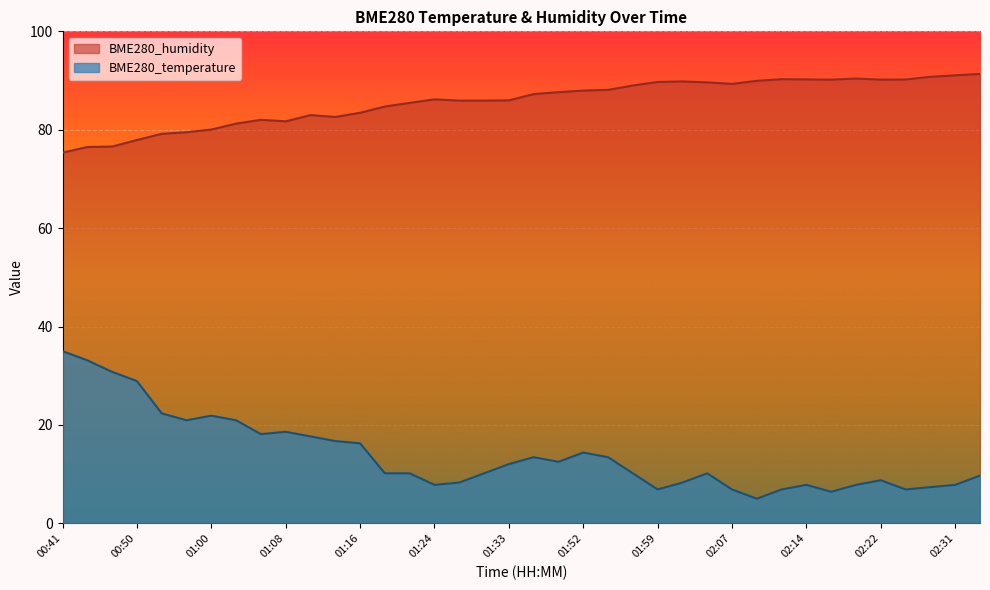

Where is BME280_temperature nearest to the value 20?

00:58